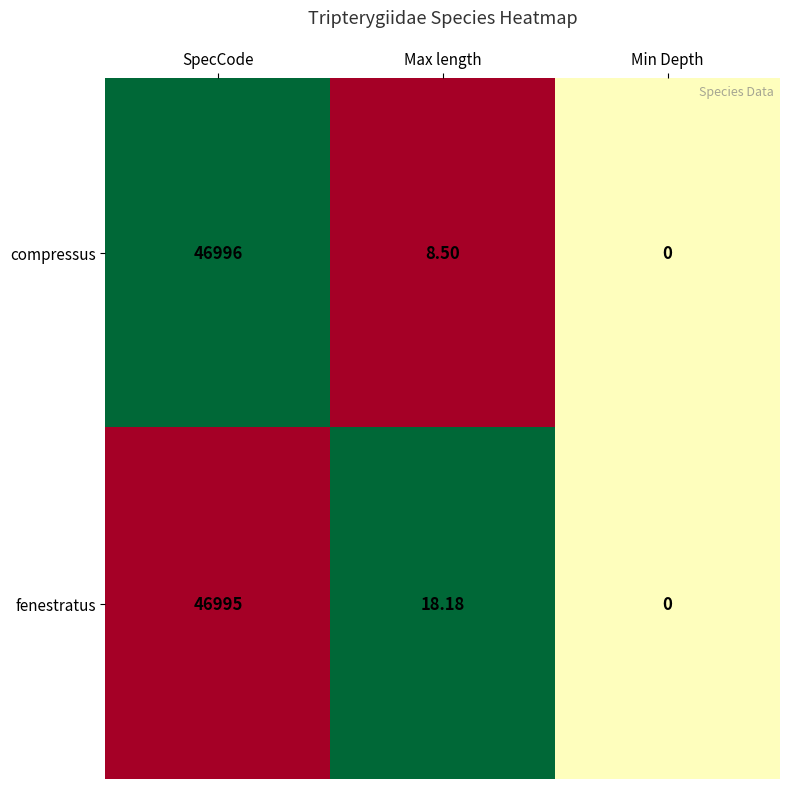

Is the value of fenestratus at Max length greater than the value of compressus at SpecCode?

No